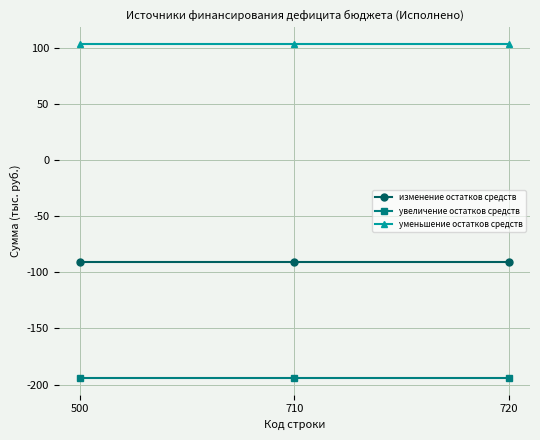

At 710, list the series in order from largest to smallest.

уменьшение остатков средств, изменение остатков средств, увеличение остатков средств